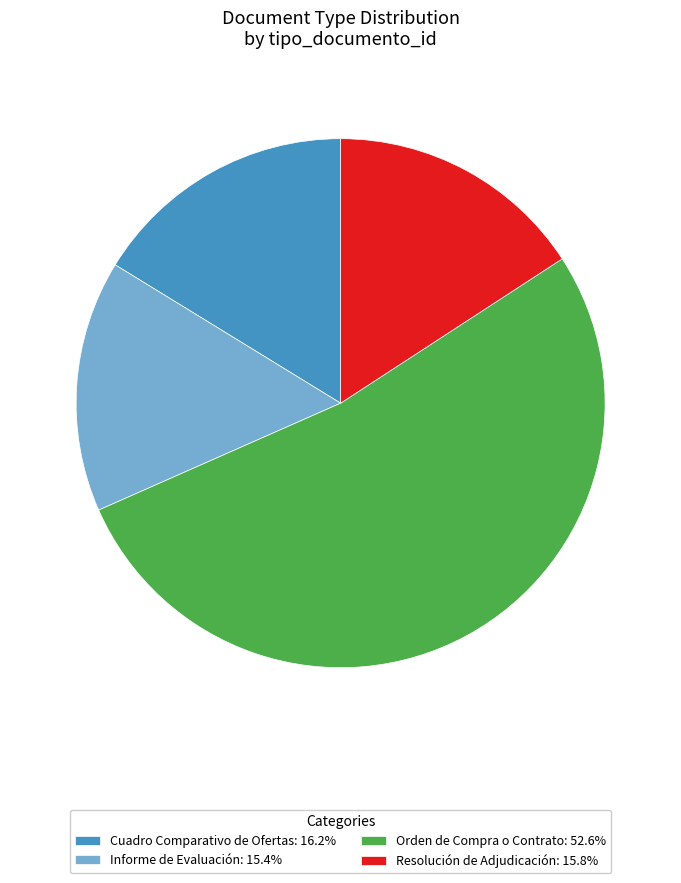

Is the sum of Resolución de Adjudicación: 15.8% and Cuadro Comparativo de Ofertas: 16.2% greater than half?

No